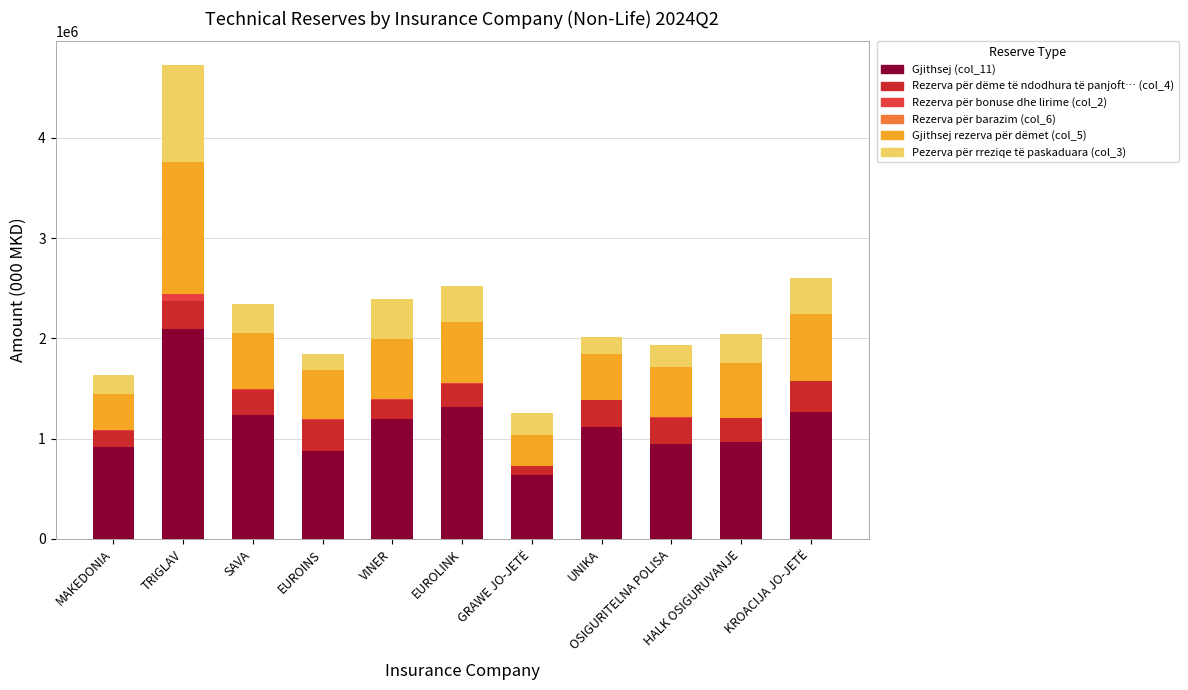

Which category has the highest value in the Gjithsej (col_11) series?

TRIGLAV